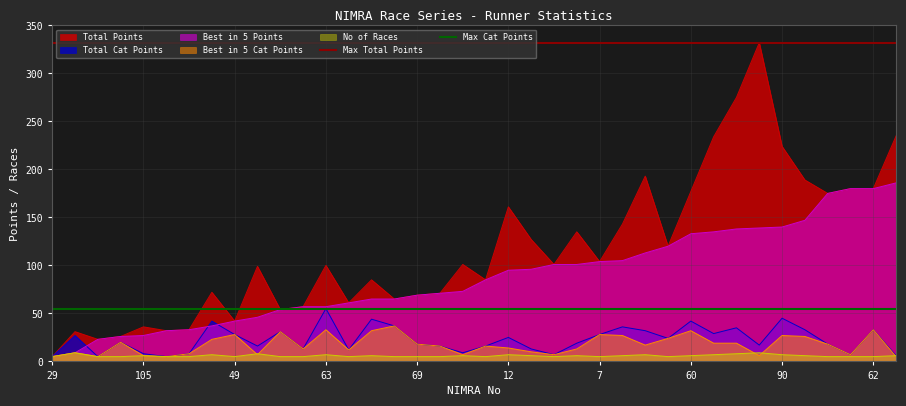

At which label does Max Total Points reach its peak?

29